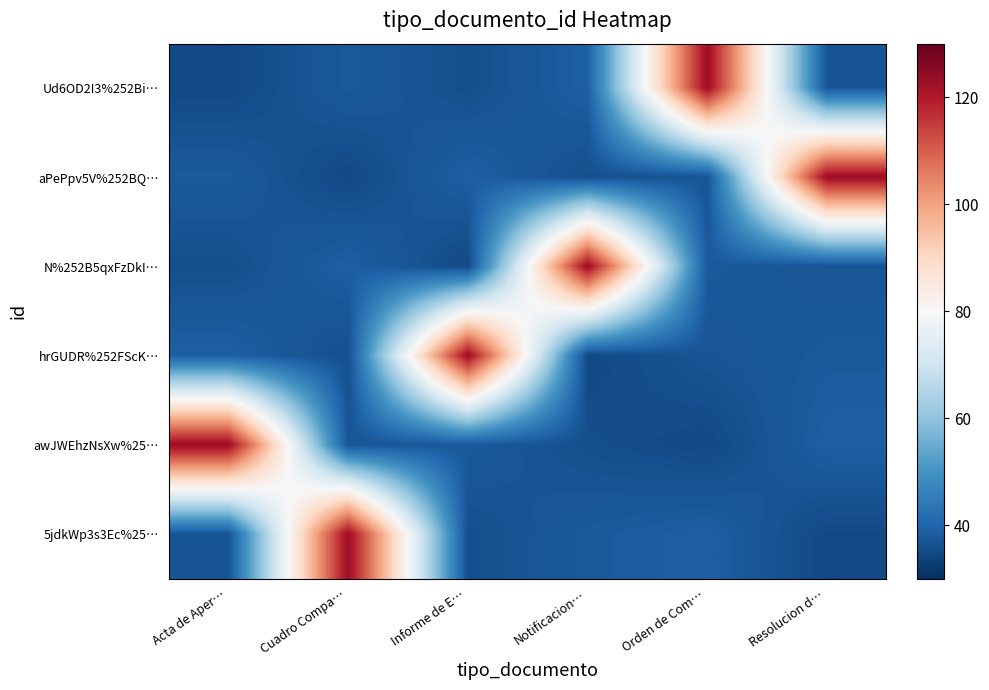

Count the number of data series in this chart.

6